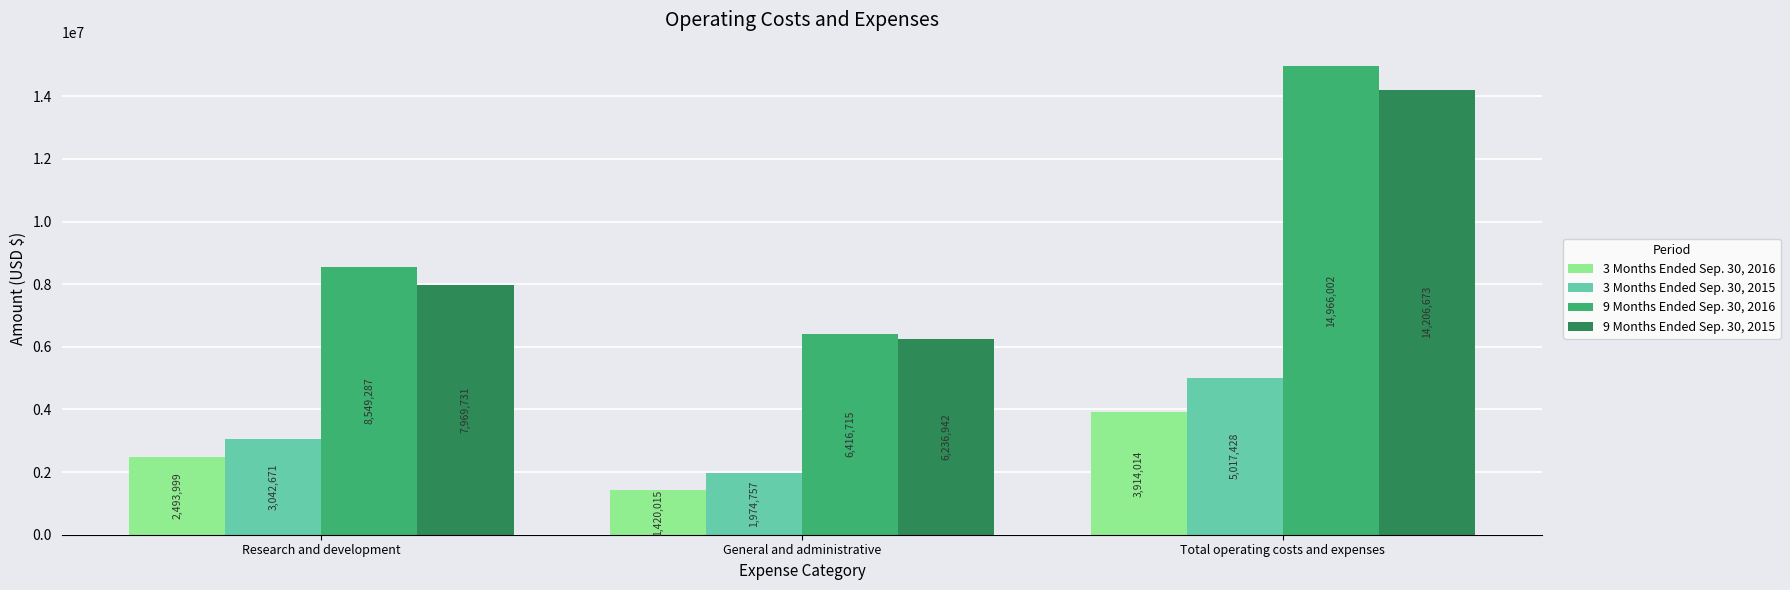

Which series has the widest spread of values?

9 Months Ended Sep. 30, 2016